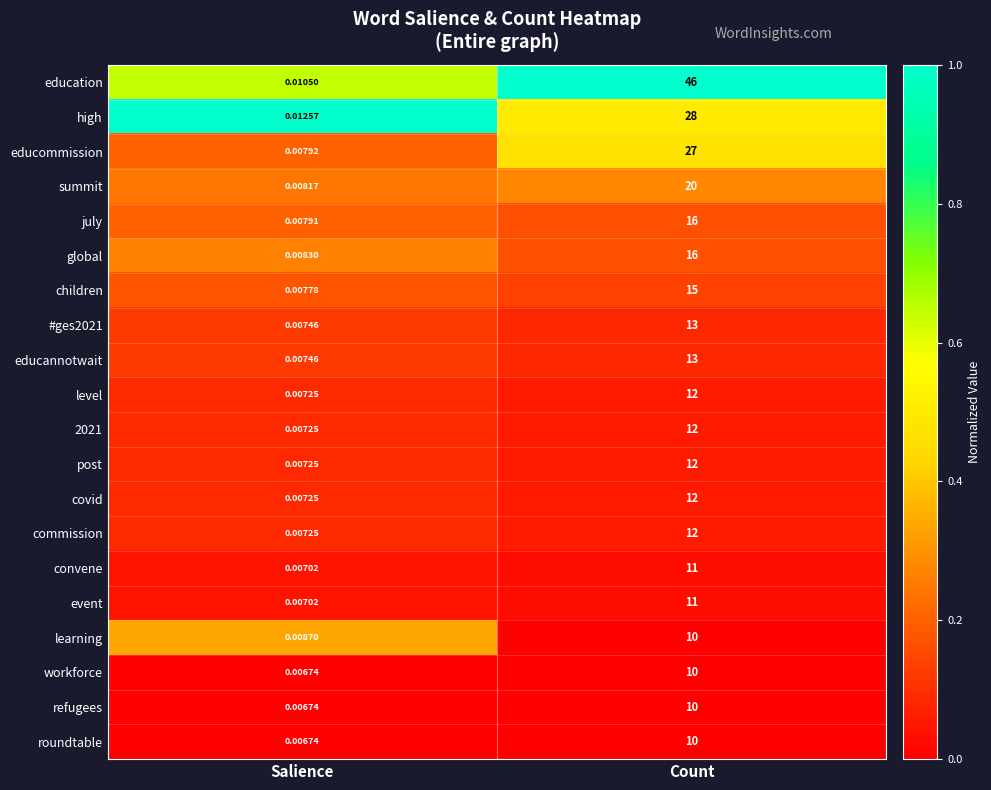

Which series has the largest total across all categories?

education